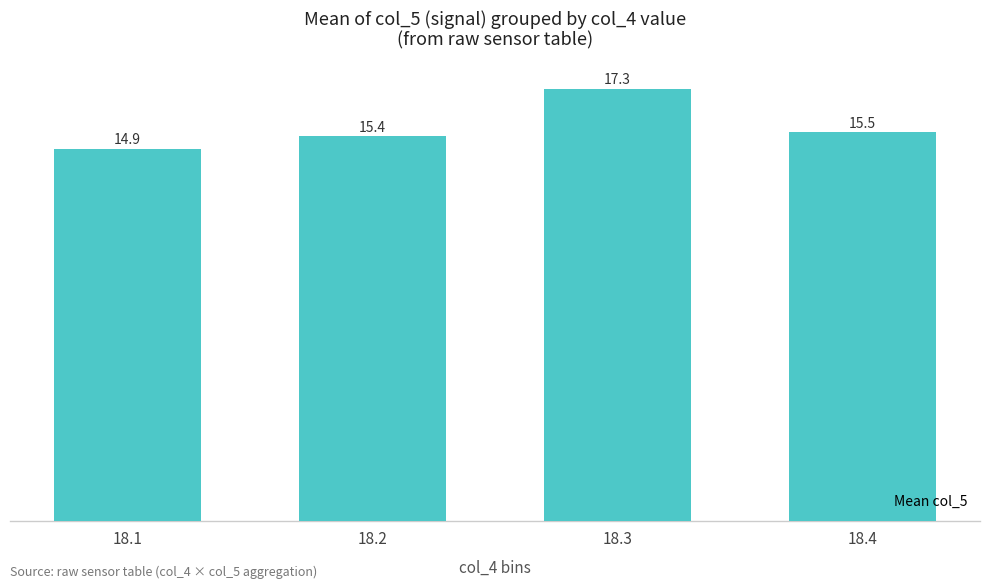

Reading left to right, extract all data points from this chart.

18.1=14.9	18.2=15.4	18.3=17.3	18.4=15.5